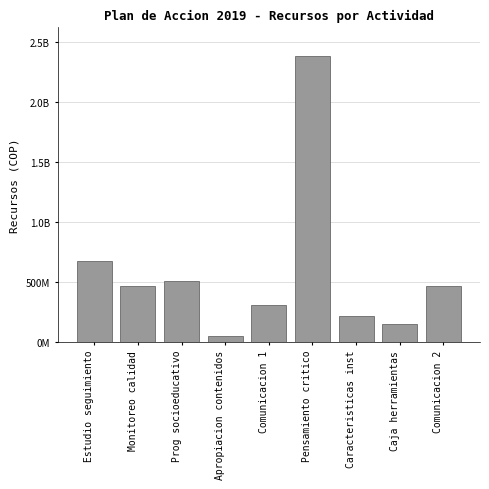

Does the chart contain any negative values?

No